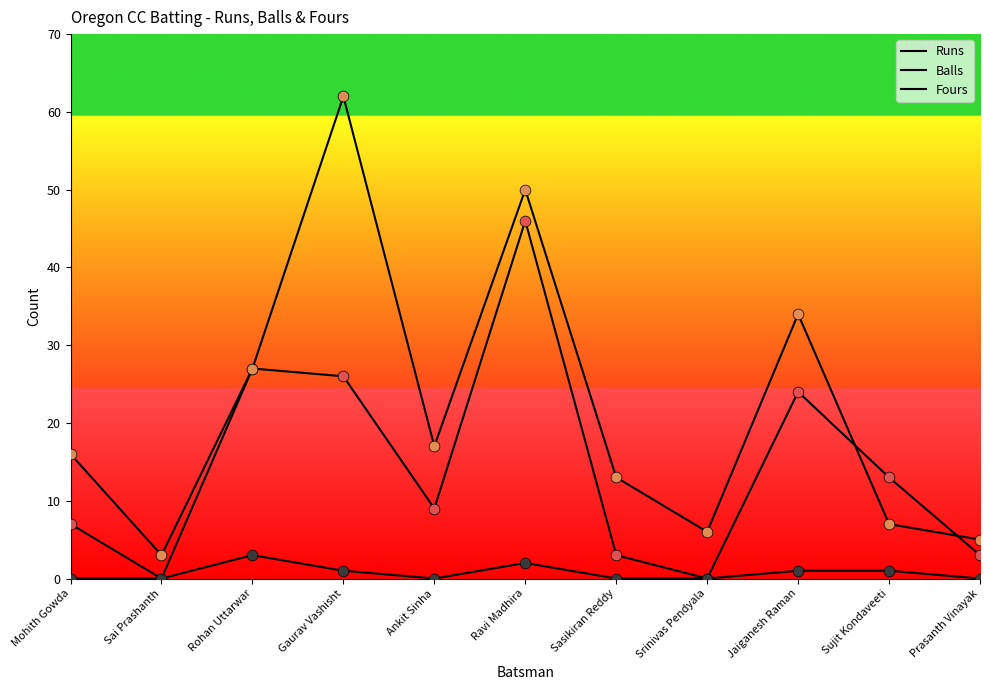

At how many categories does at least one series exceed 28?

3